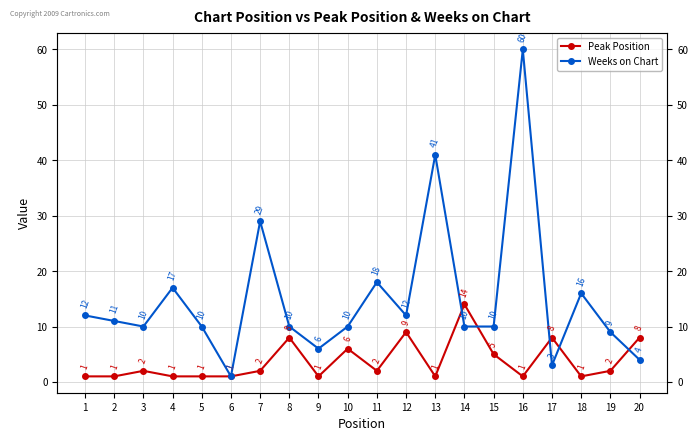

Between 6 and 14, which series saw the biggest shift?

Peak Position